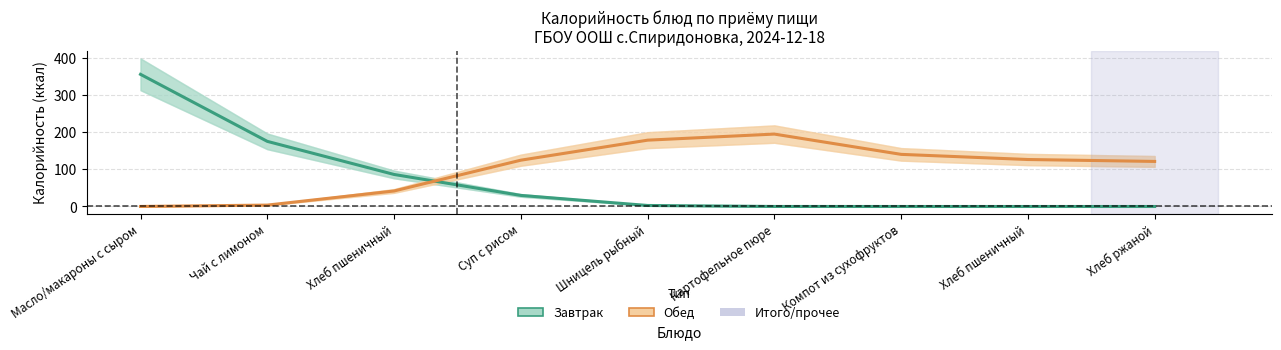

What is the label of the 1st point from the right?

Хлеб ржаной